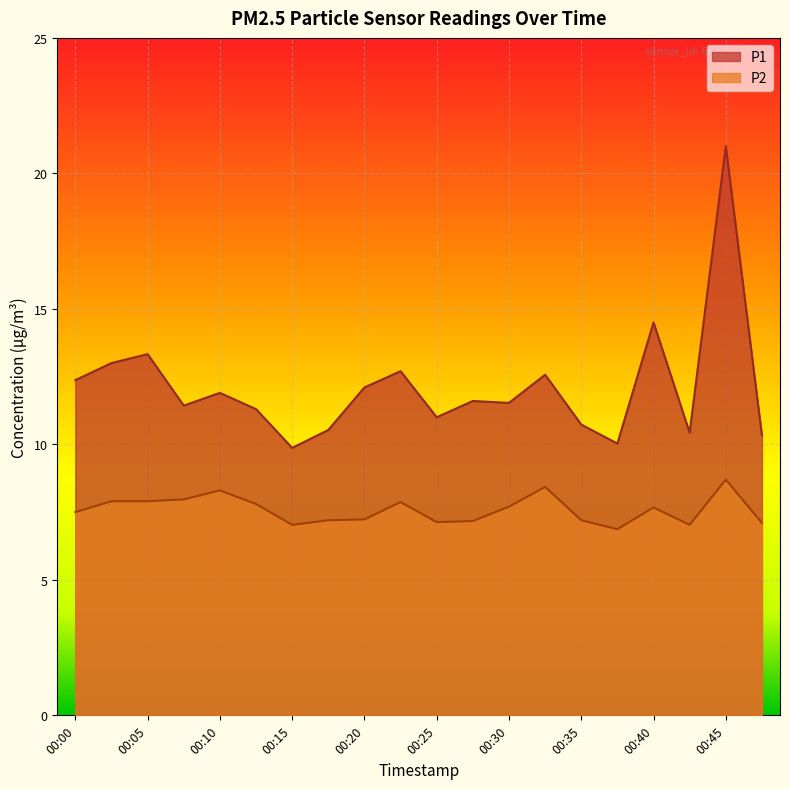

What value does the P1 series have at 00:33?

12.6